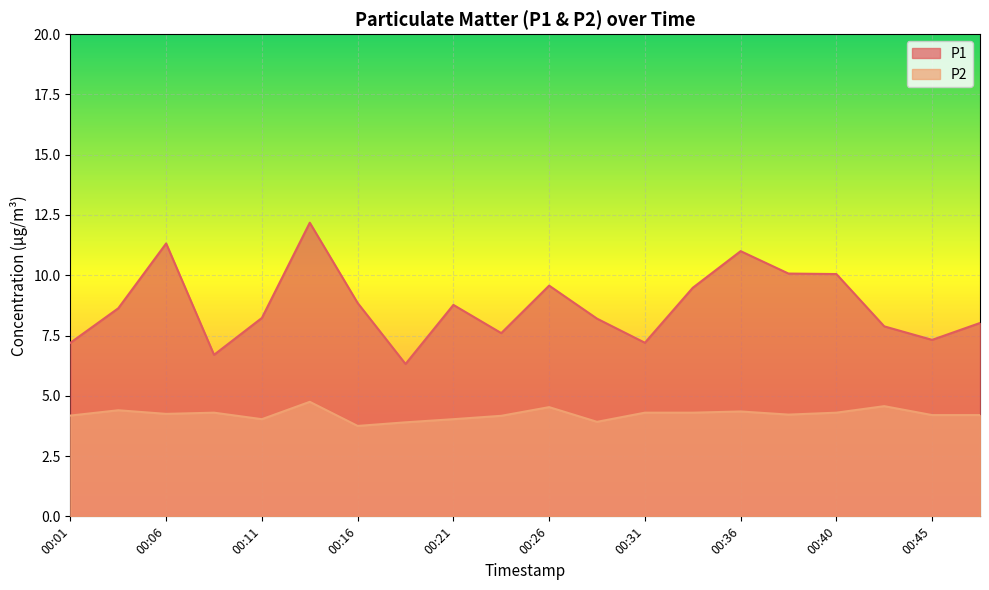

What is the difference between the P1 values at 00:43 and 00:38?

2.2